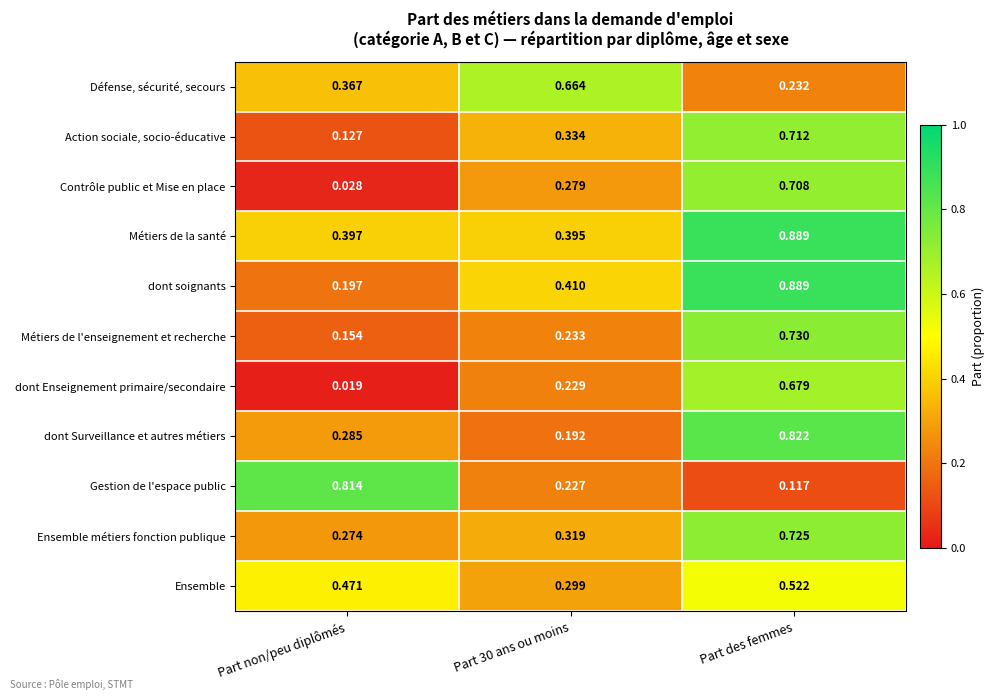

At Part non/peu diplômés, list the series in order from largest to smallest.

Gestion de l'espace public, Ensemble, Métiers de la santé, Défense, sécurité, secours, dont Surveillance et autres métiers, Ensemble métiers fonction publique, dont soignants, Métiers de l'enseignement et recherche, Action sociale, socio-éducative, Contrôle public et Mise en place, dont Enseignement primaire/secondaire